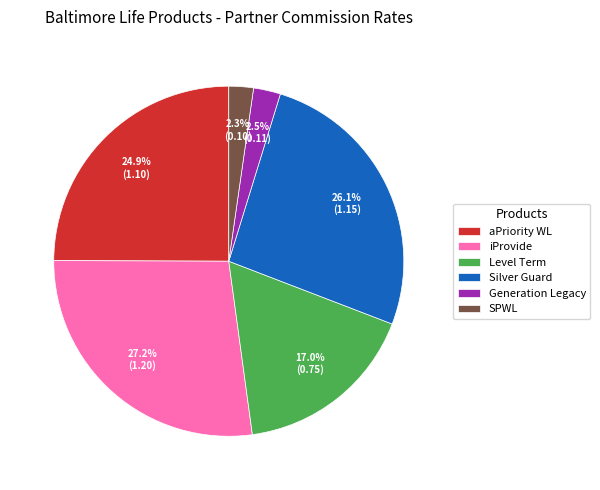

Approximately how many times larger is the value at iProvide compared to aPriority WL?

1.1